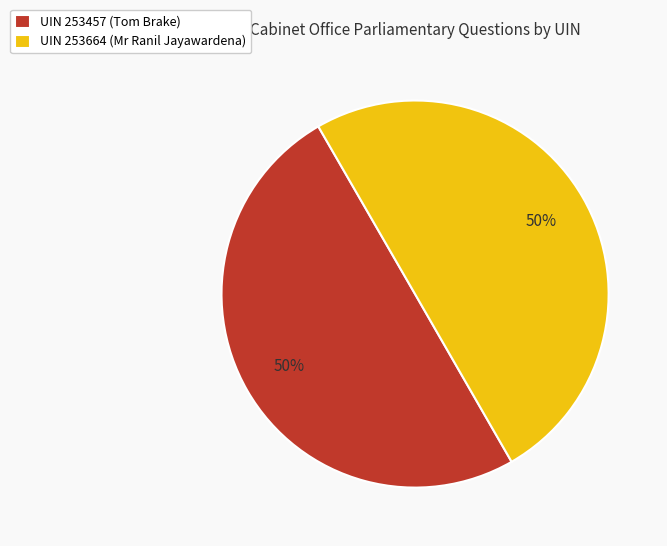

What percentage is the UIN 253457 (Tom Brake) slice, to the nearest percent?

50%